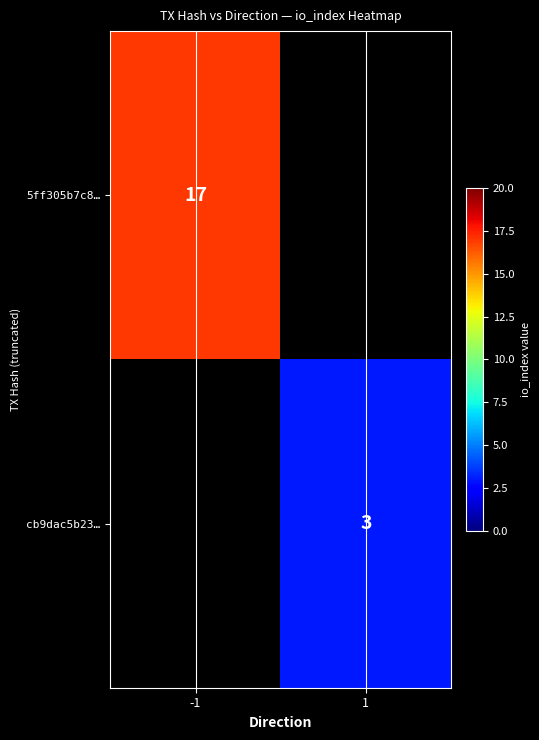

The value of cb9dac5b23… at 1 is 4.4. True or false?

False